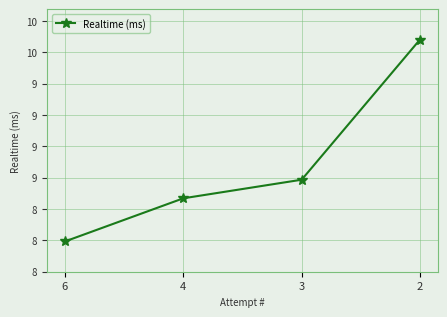

How many data points are above 8983250?

1